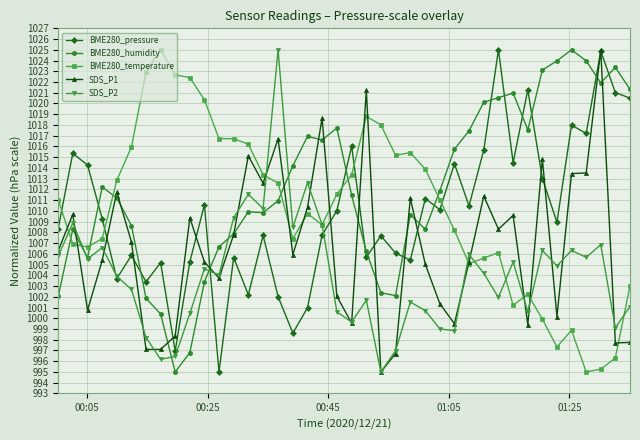

What is the value of the BME280_humidity point at the 2nd from the left?

1008.3